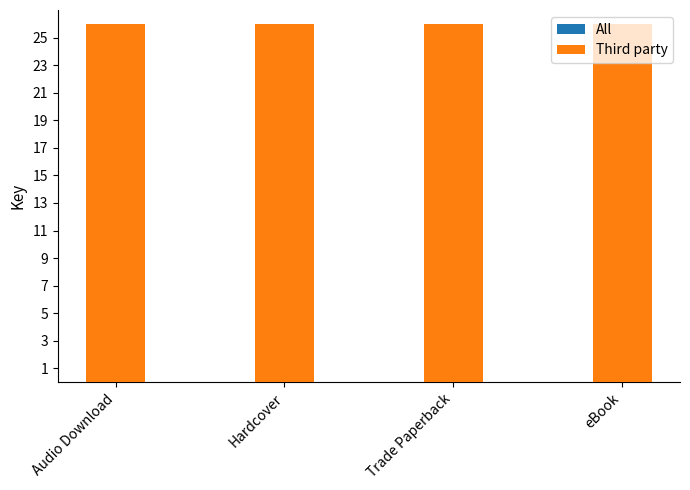

Reading left to right, transcribe all the data shown in this chart.

All: 26.0	26.0	26.0	26.0
Third party: 26.0	26.0	26.0	26.0